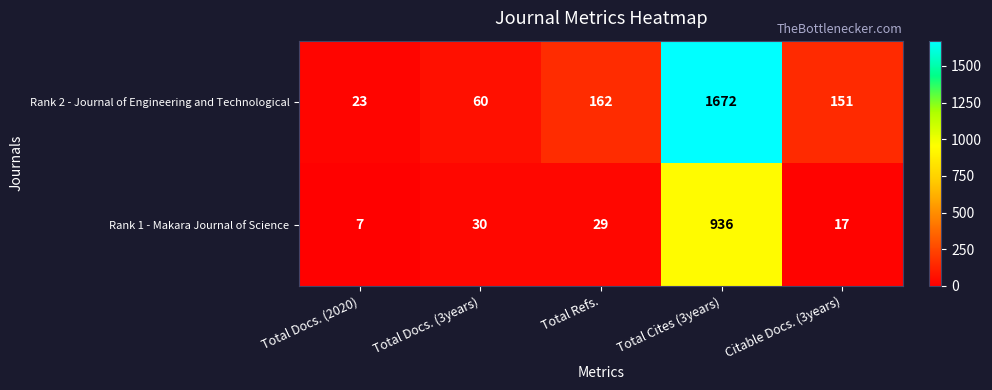

How many values in the Rank 2 - Journal of Engineering and Technological series are below 151?

2